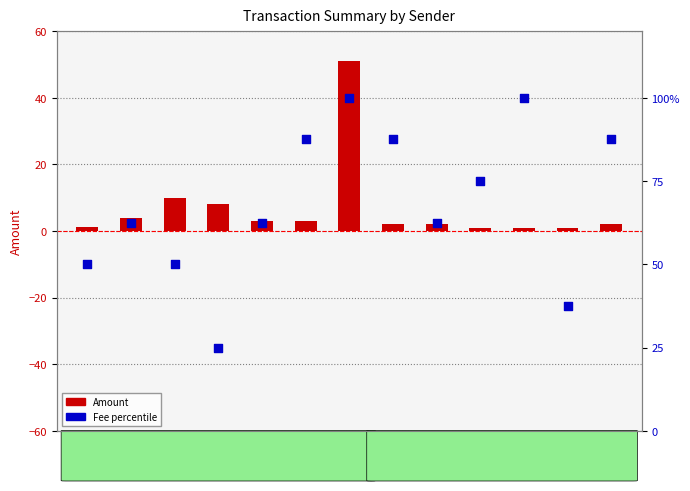

Is the value of Amount at S-C5UQ greater than the value of Fee (percentile) at S-GWLQ?

No